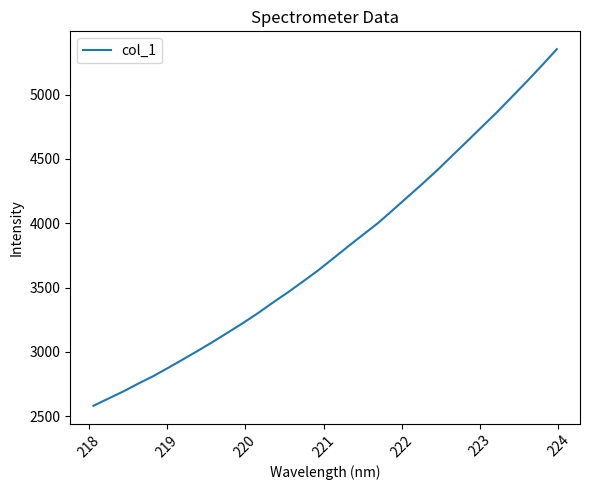

What is the smallest value displayed?

2581.3